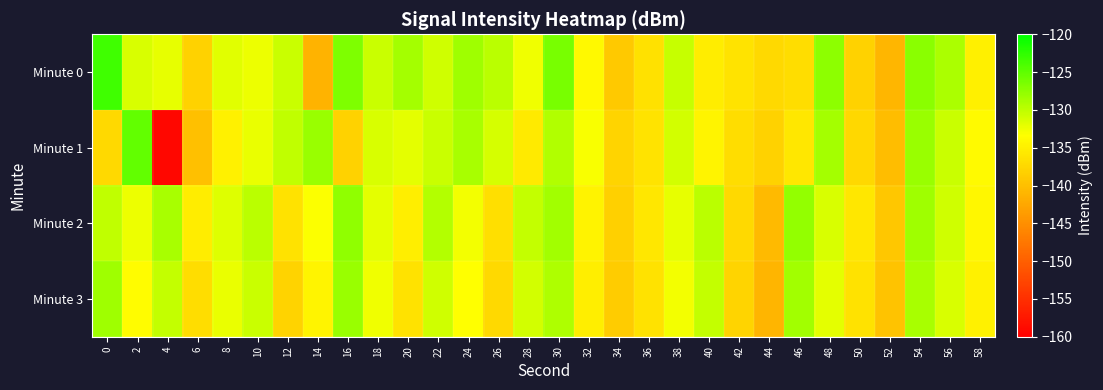

Which series changed the most between 32 and 56?

Minute 0